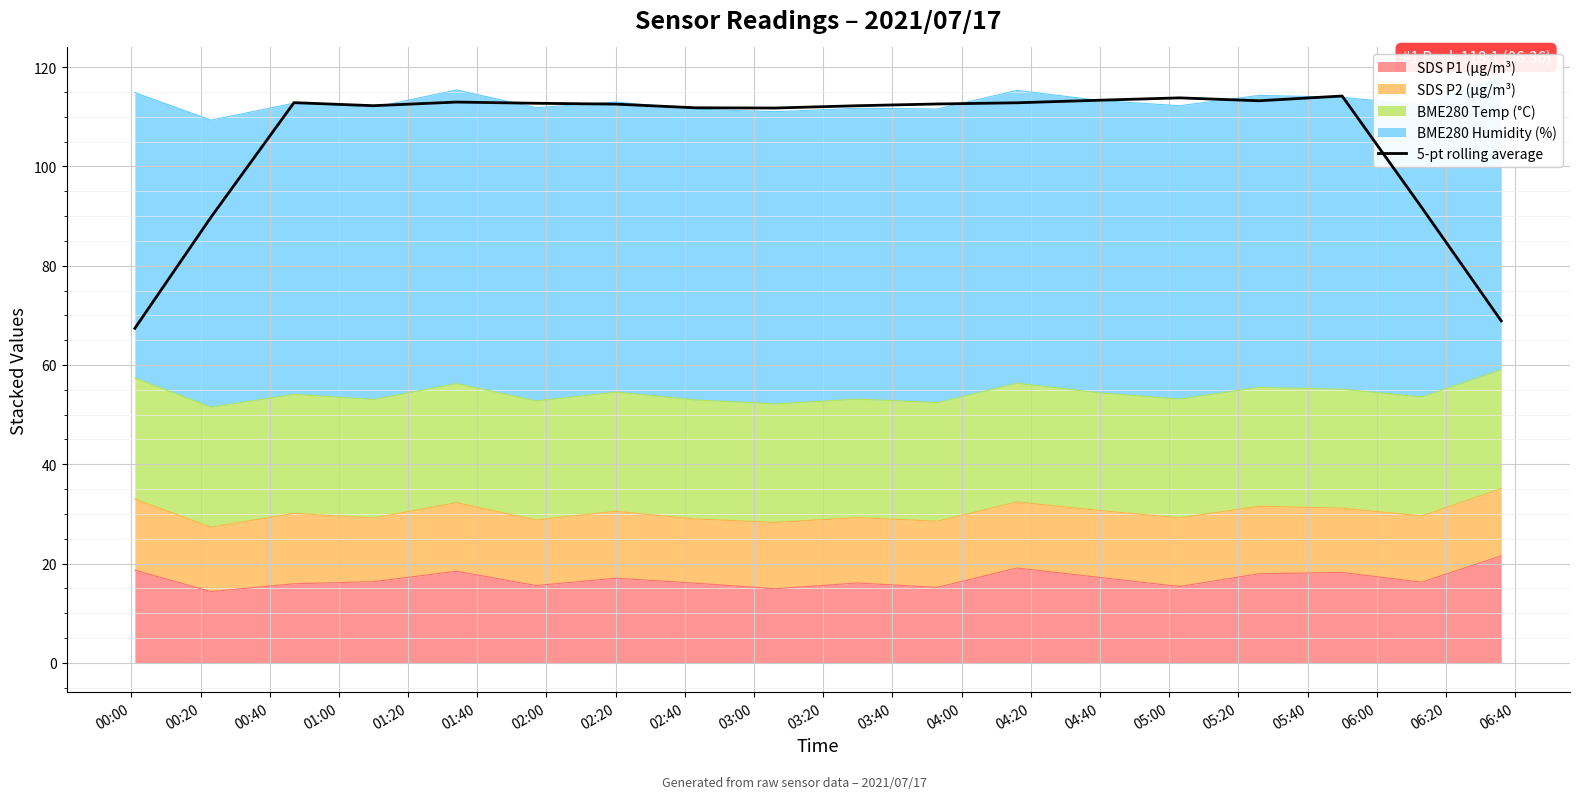

What is the sum of the values at 01:40 and 04:40?

225.9